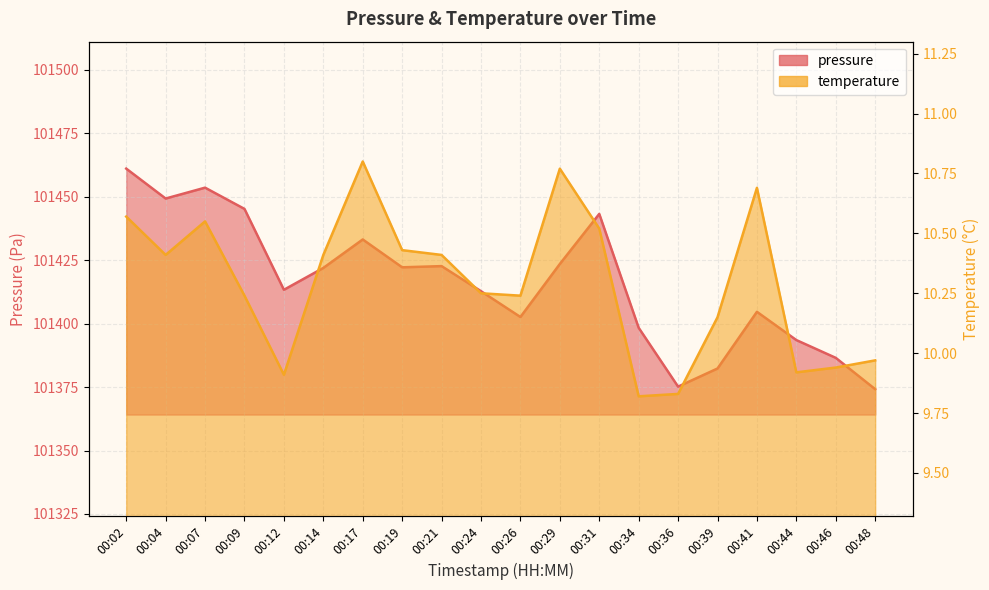

Which category has the highest value in the pressure series?

00:02